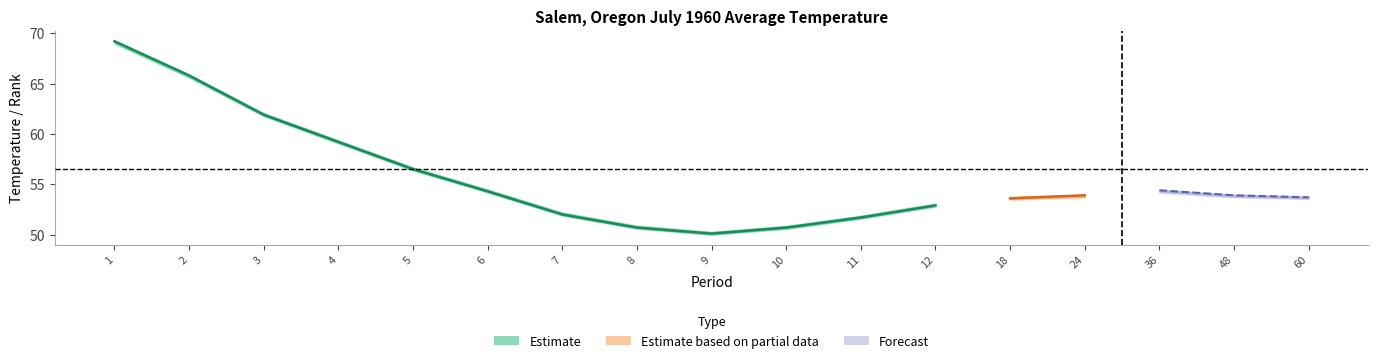

Reading right to left, list all the values displayed in this chart.

Value: 53.7	53.9	54.4	53.9	53.6	52.9	51.7	50.7	50.1	50.7	52.0	54.3	56.5	59.2	61.9	65.8	69.2
Mean: 54.2	54.2	54.2	54.2	54.7	54.2	52.9	51.7	51.5	52.1	53.6	55.5	57.8	60.4	63.4	66.2	69.5
Departure: -0.5	-0.3	0.2	-0.3	-1.1	-1.3	-1.2	-1.0	-1.4	-1.4	-1.6	-1.2	-1.3	-1.2	-1.5	-0.4	-0.3
Low Rank: 67.0	79.0	97.0	85.0	53.0	45.0	48.0	54.0	47.0	46.0	43.0	48.0	50.0	59.0	55.0	87.0	97.0
High Rank: 40.0	31.0	17.0	33.0	69.0	78.0	76.0	71.0	78.0	80.0	84.0	79.0	77.0	69.0	73.0	41.0	31.0